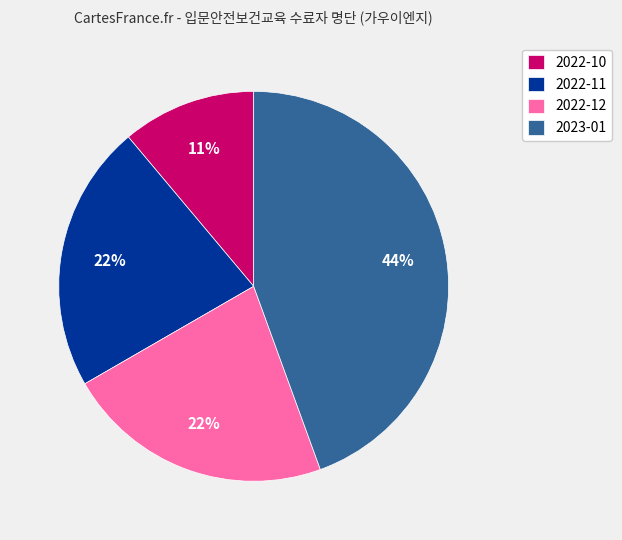

Is there any slice that represents more than half of the pie?

No